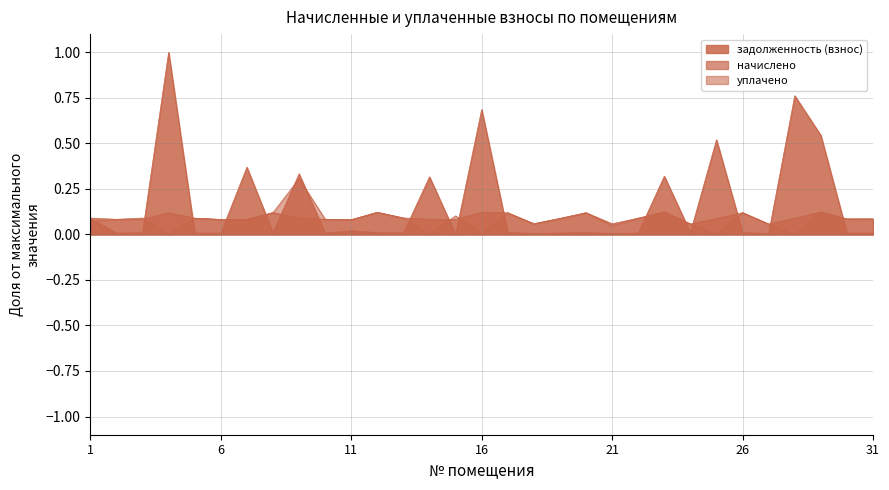

Which series has the largest total across all categories?

задолженность (взнос)